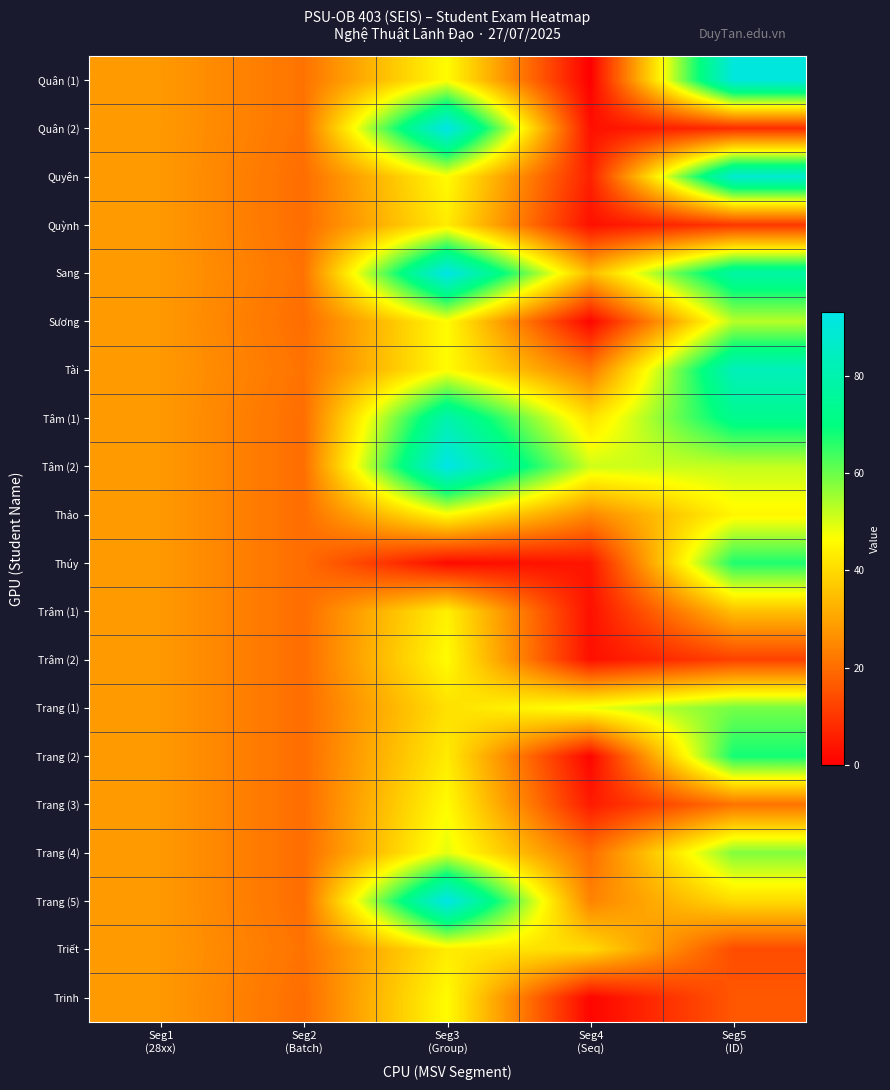

Reading right to left, extract all data points from this chart.

Quân (1): Seg5
(ID)=91	Seg4
(Seq)=0	Seg3
(Group)=46	Seg2
(Batch)=21	Seg1
(28xx)=28
Quân (2): Seg5
(ID)=8	Seg4
(Seq)=3	Seg3
(Group)=93	Seg2
(Batch)=21	Seg1
(28xx)=28
Quyên: Seg5
(ID)=88	Seg4
(Seq)=6	Seg3
(Group)=46	Seg2
(Batch)=20	Seg1
(28xx)=28
Quỳnh: Seg5
(ID)=10	Seg4
(Seq)=3	Seg3
(Group)=43	Seg2
(Batch)=20	Seg1
(28xx)=28
Sang: Seg5
(ID)=78	Seg4
(Seq)=34	Seg3
(Group)=93	Seg2
(Batch)=21	Seg1
(28xx)=28
Sương: Seg5
(ID)=53	Seg4
(Seq)=1	Seg3
(Group)=46	Seg2
(Batch)=20	Seg1
(28xx)=28
Tài: Seg5
(ID)=83	Seg4
(Seq)=22	Seg3
(Group)=46	Seg2
(Batch)=21	Seg1
(28xx)=28
Tâm (1): Seg5
(ID)=73	Seg4
(Seq)=41	Seg3
(Group)=80	Seg2
(Batch)=20	Seg1
(28xx)=28
Tâm (2): Seg5
(ID)=52	Seg4
(Seq)=51	Seg3
(Group)=93	Seg2
(Batch)=20	Seg1
(28xx)=28
Thảo: Seg5
(ID)=45	Seg4
(Seq)=25	Seg3
(Group)=46	Seg2
(Batch)=20	Seg1
(28xx)=28
Thúy: Seg5
(ID)=67	Seg4
(Seq)=4	Seg3
(Group)=2	Seg2
(Batch)=20	Seg1
(28xx)=28
Trâm (1): Seg5
(ID)=35	Seg4
(Seq)=3	Seg3
(Group)=44	Seg2
(Batch)=20	Seg1
(28xx)=28
Trâm (2): Seg5
(ID)=12	Seg4
(Seq)=3	Seg3
(Group)=46	Seg2
(Batch)=20	Seg1
(28xx)=28
Trang (1): Seg5
(ID)=59	Seg4
(Seq)=48	Seg3
(Group)=41	Seg2
(Batch)=20	Seg1
(28xx)=28
Trang (2): Seg5
(ID)=68	Seg4
(Seq)=1	Seg3
(Group)=43	Seg2
(Batch)=20	Seg1
(28xx)=28
Trang (3): Seg5
(ID)=21	Seg4
(Seq)=5	Seg3
(Group)=46	Seg2
(Batch)=20	Seg1
(28xx)=28
Trang (4): Seg5
(ID)=58	Seg4
(Seq)=20	Seg3
(Group)=49	Seg2
(Batch)=20	Seg1
(28xx)=28
Trang (5): Seg5
(ID)=40	Seg4
(Seq)=24	Seg3
(Group)=93	Seg2
(Batch)=20	Seg1
(28xx)=28
Triết: Seg5
(ID)=14	Seg4
(Seq)=40	Seg3
(Group)=43	Seg2
(Batch)=21	Seg1
(28xx)=28
Trinh: Seg5
(ID)=16	Seg4
(Seq)=1	Seg3
(Group)=46	Seg2
(Batch)=20	Seg1
(28xx)=28